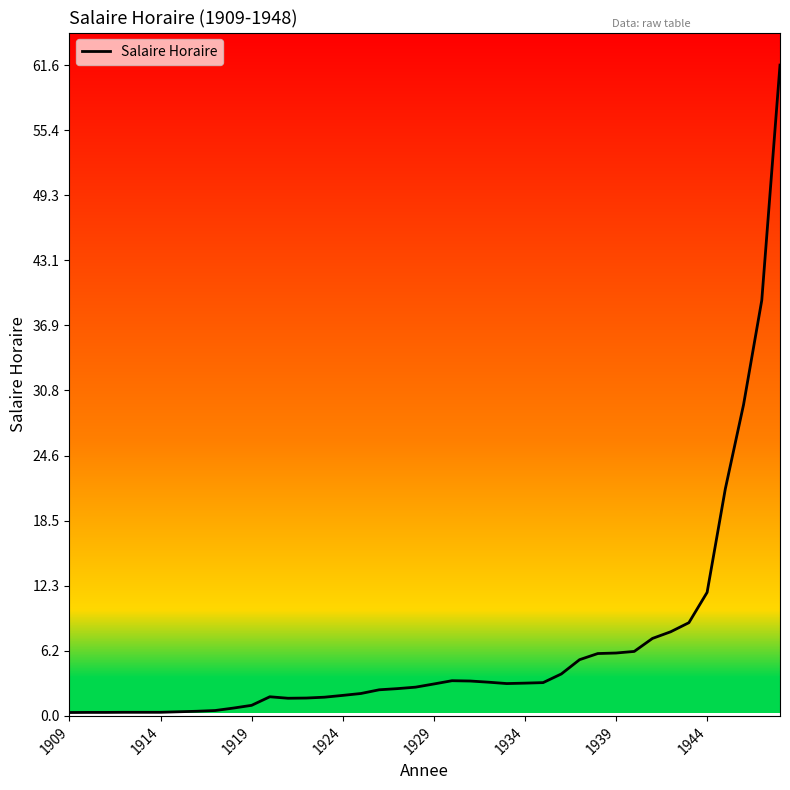

What is the maximum value shown in the chart?

61.6